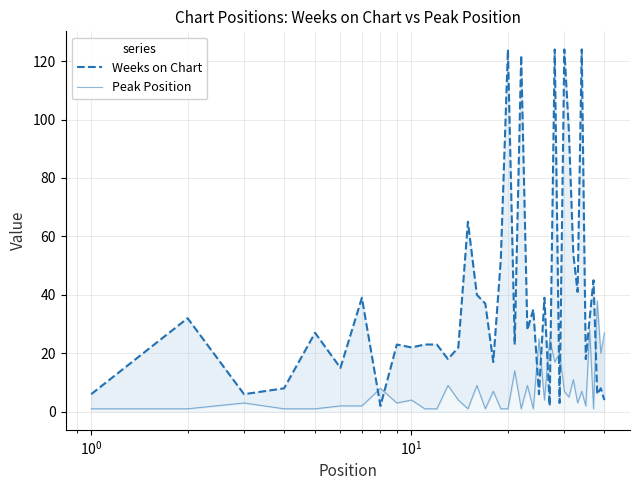

What are all the series names shown in the legend?

Weeks on Chart, Peak Position